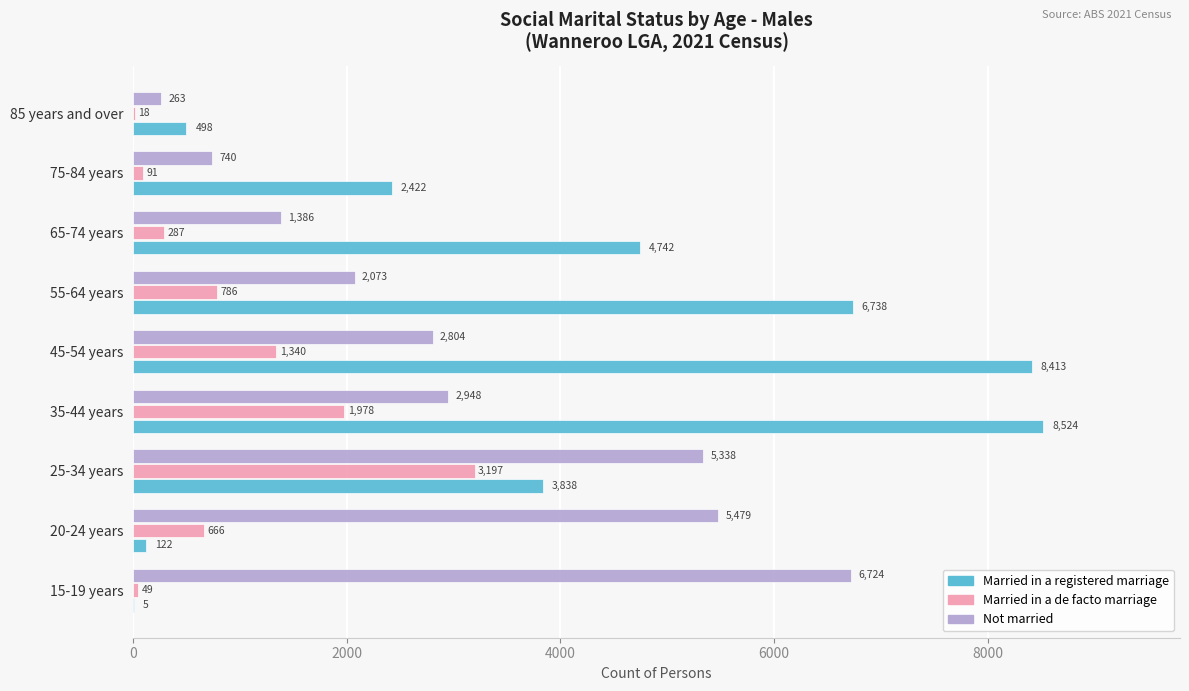

At which label is Married in a de facto marriage closest to 1607?

45-54 years